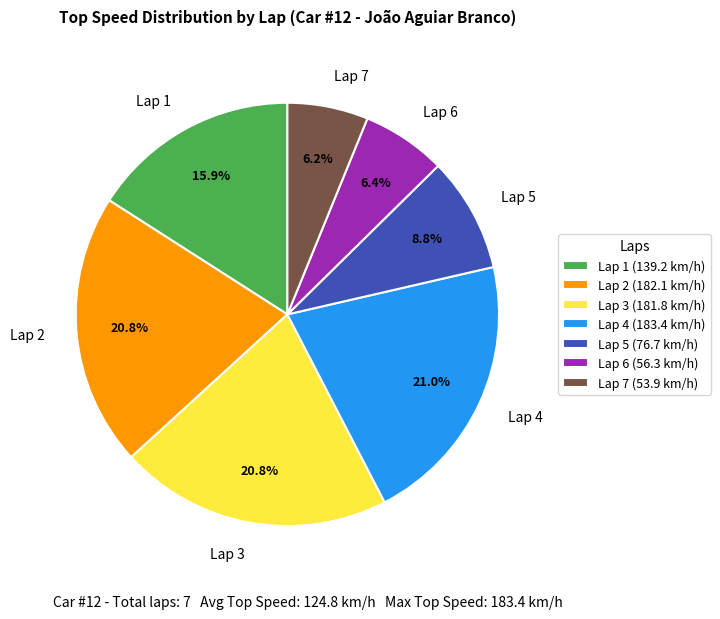

Does any single category account for the majority?

No